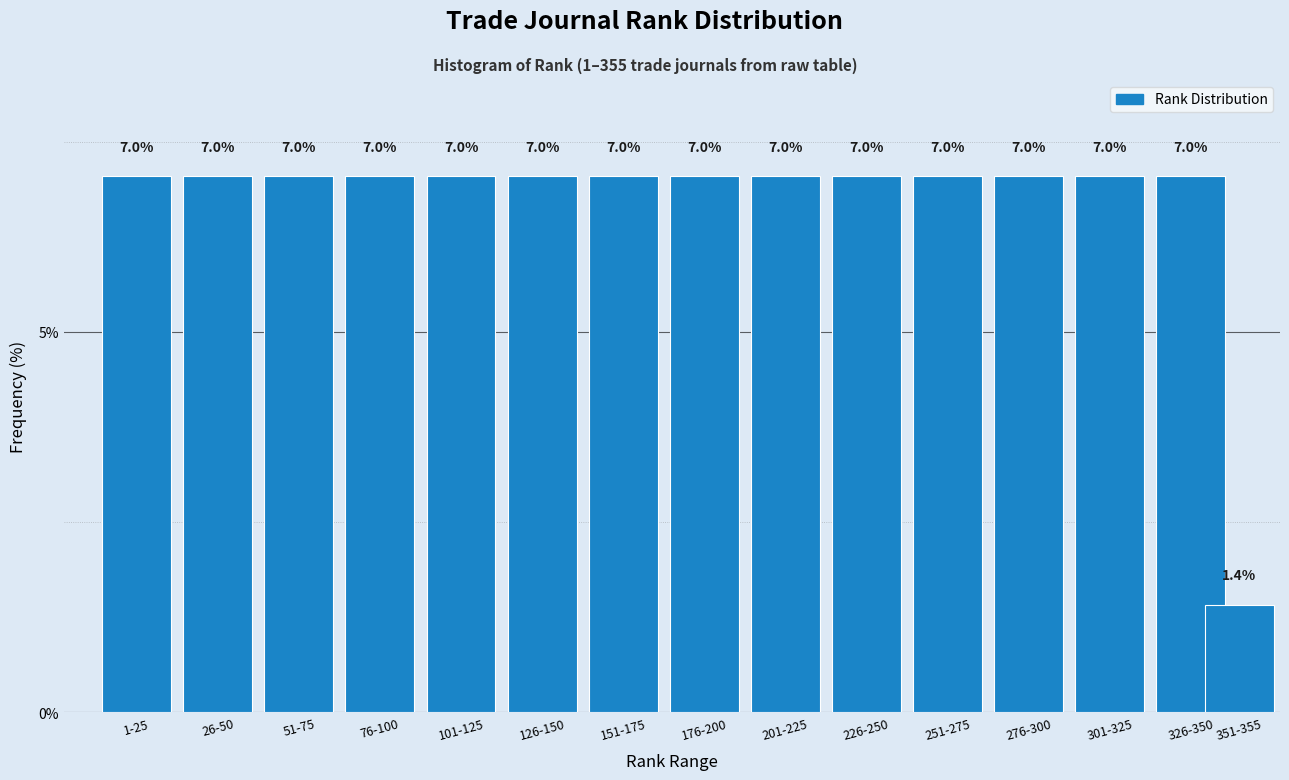

Reading left to right, transcribe all the data shown in this chart.

1-25=7.0	26-50=7.0	51-75=7.0	76-100=7.0	101-125=7.0	126-150=7.0	151-175=7.0	176-200=7.0	201-225=7.0	226-250=7.0	251-275=7.0	276-300=7.0	301-325=7.0	326-350=7.0	351-355=1.4